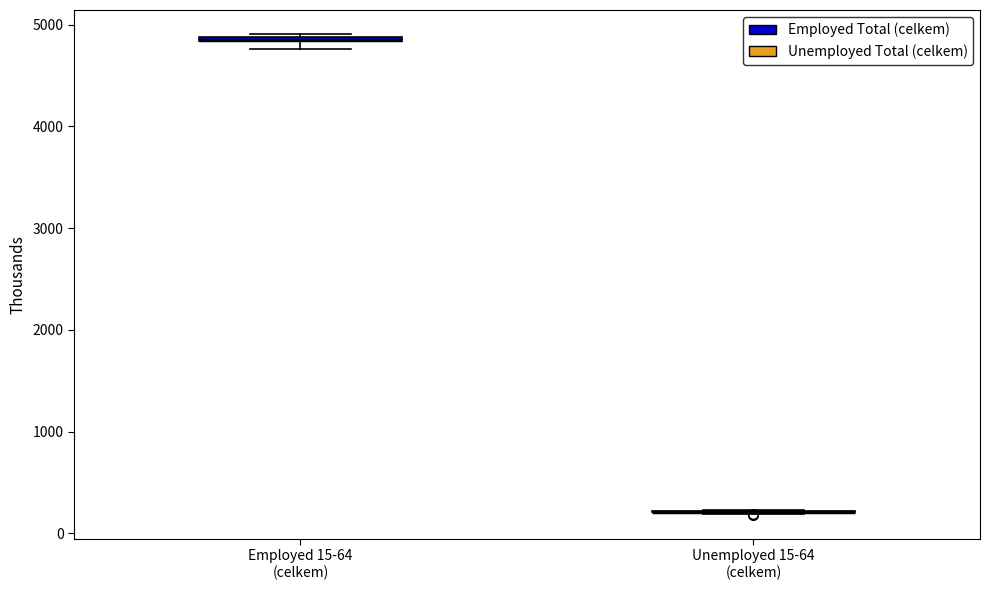

Where is the lower edge of the box for Employed 15-64 (celkem) on the y-axis? The values are not printed on the chart, so give them approximately, as read against the axis.

4800